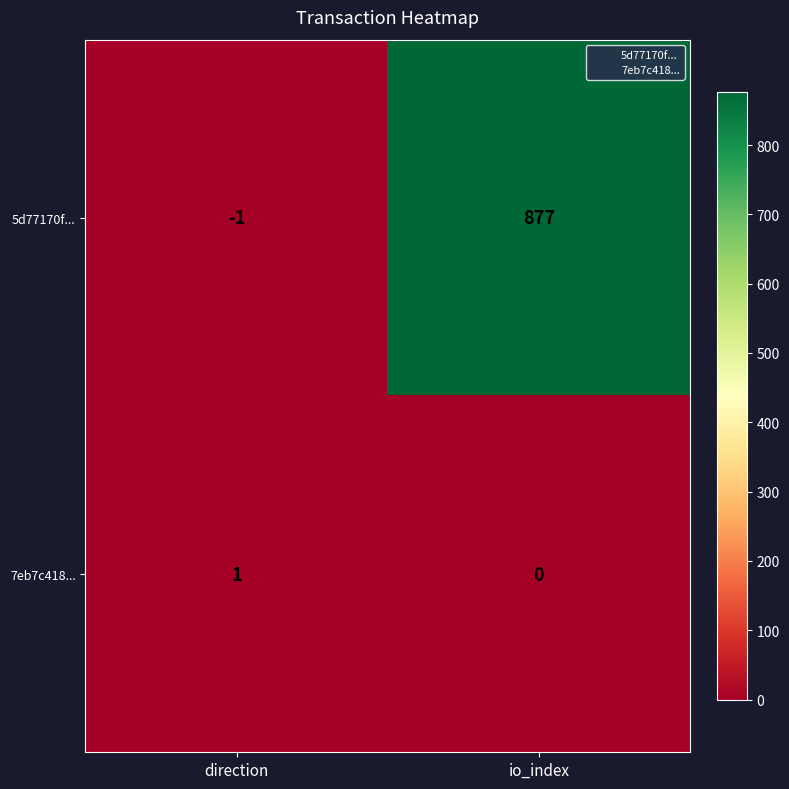

Which category has the highest value across all series?

io_index